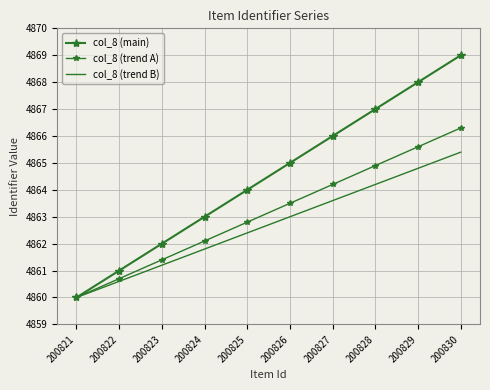

What is the difference between the highest and lowest values at 200824?

1.2